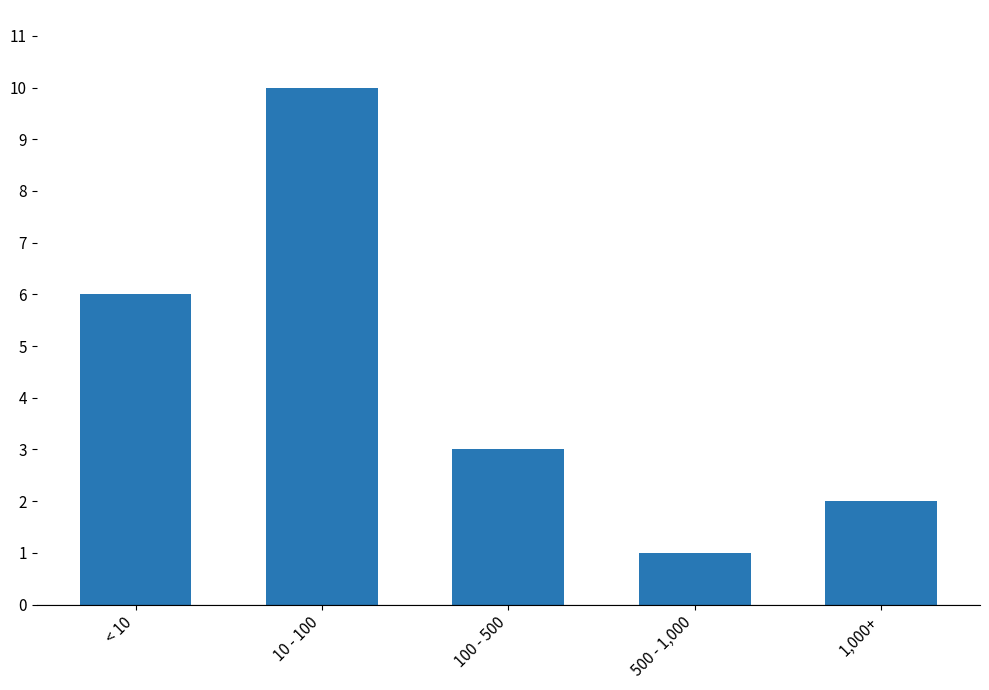

True or false: the data shows 1 at 500 - 1,000.

True